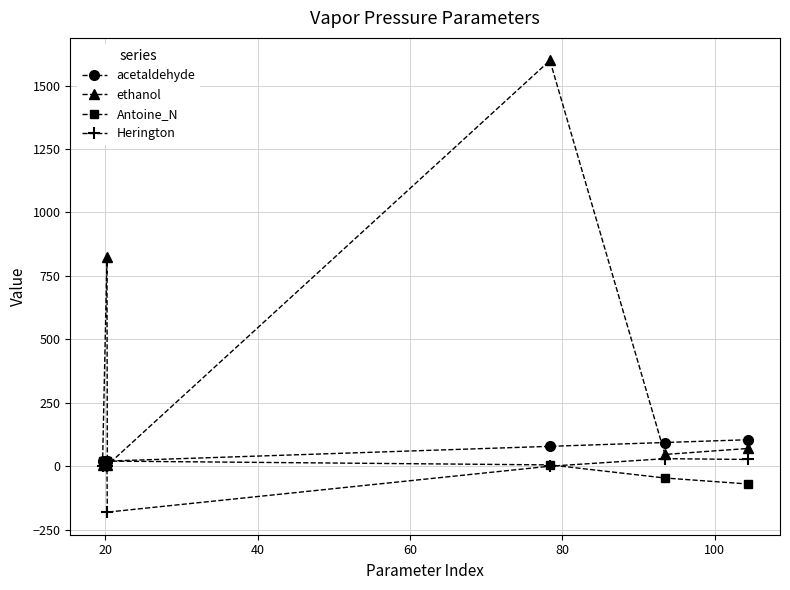

What is the lowest value of the Herington series?

-180.9